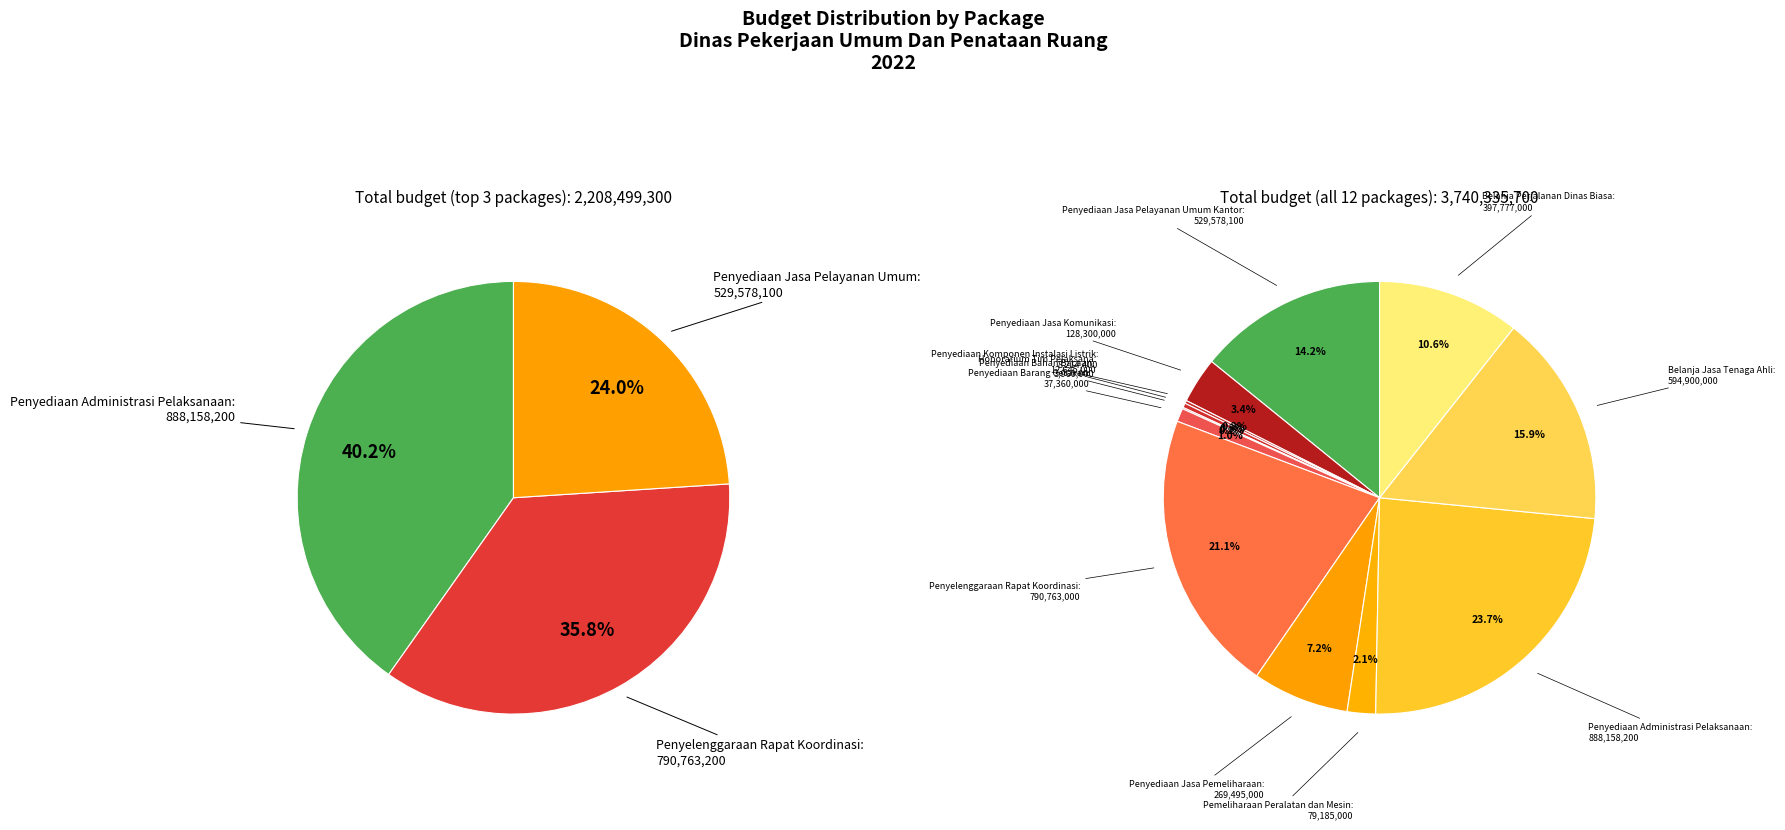

Is Penyediaan Administrasi Pelaksanaan the majority of the pie?

No